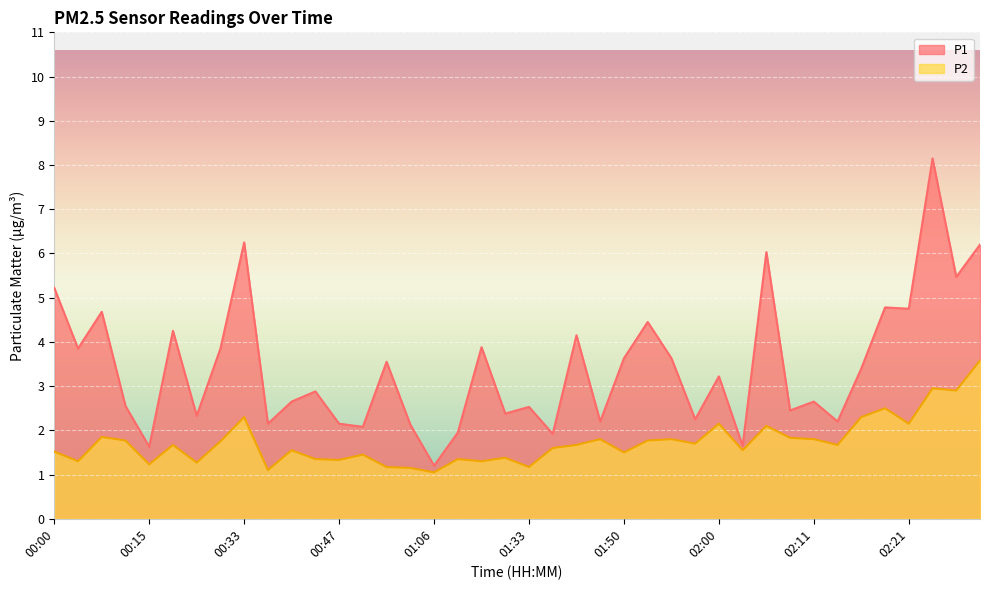

How many distinct data groups are displayed?

2